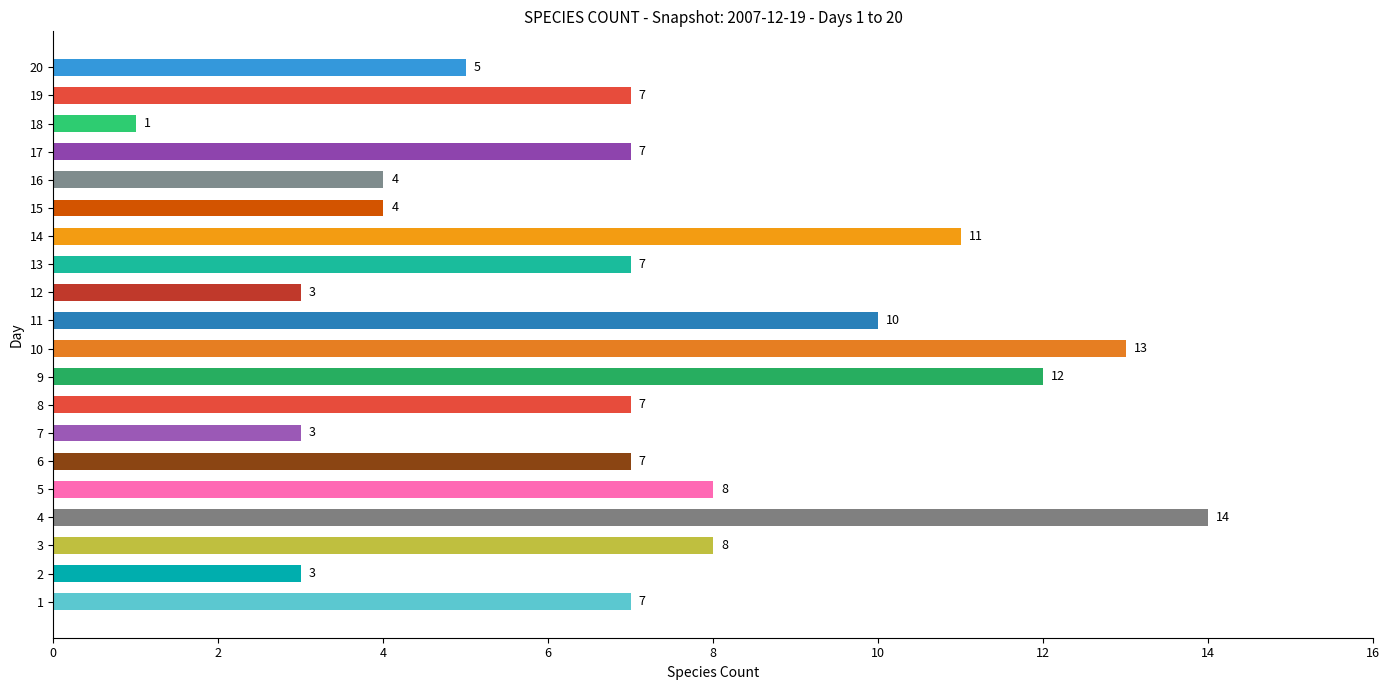

The value at 15 is 5. True or false?

False